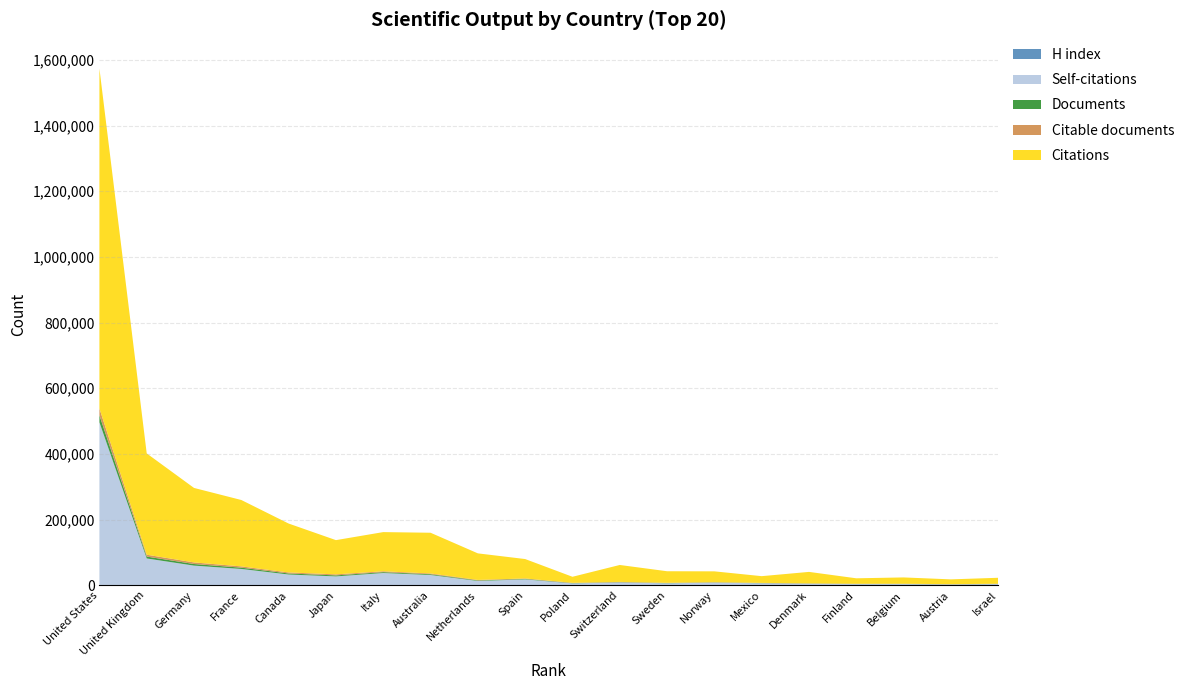

Reading right to left, extract all data points from this chart.

Documents: 421	453	483	508	599	615	712	769	836	858	1413	1577	2349	2631	3118	3170	3917	4874	5741	21250
Citable documents: 421	451	478	506	593	608	707	759	829	851	1409	1567	2306	2615	3094	3135	3888	4839	5686	20830
Citations: 18102	14687	19211	16638	34895	20502	33001	35245	51618	18444	59098	80896	124080	119369	104275	148924	202194	226847	308508	1035459
Self-citations: 3503	1978	3286	3203	4207	5696	7530	5481	7979	5353	17416	12546	30604	36716	26436	32123	48999	59113	80868	495240
H index: 259	296	314	263	318	214	331	347	434	244	417	468	512	478	436	510	564	621	661	949